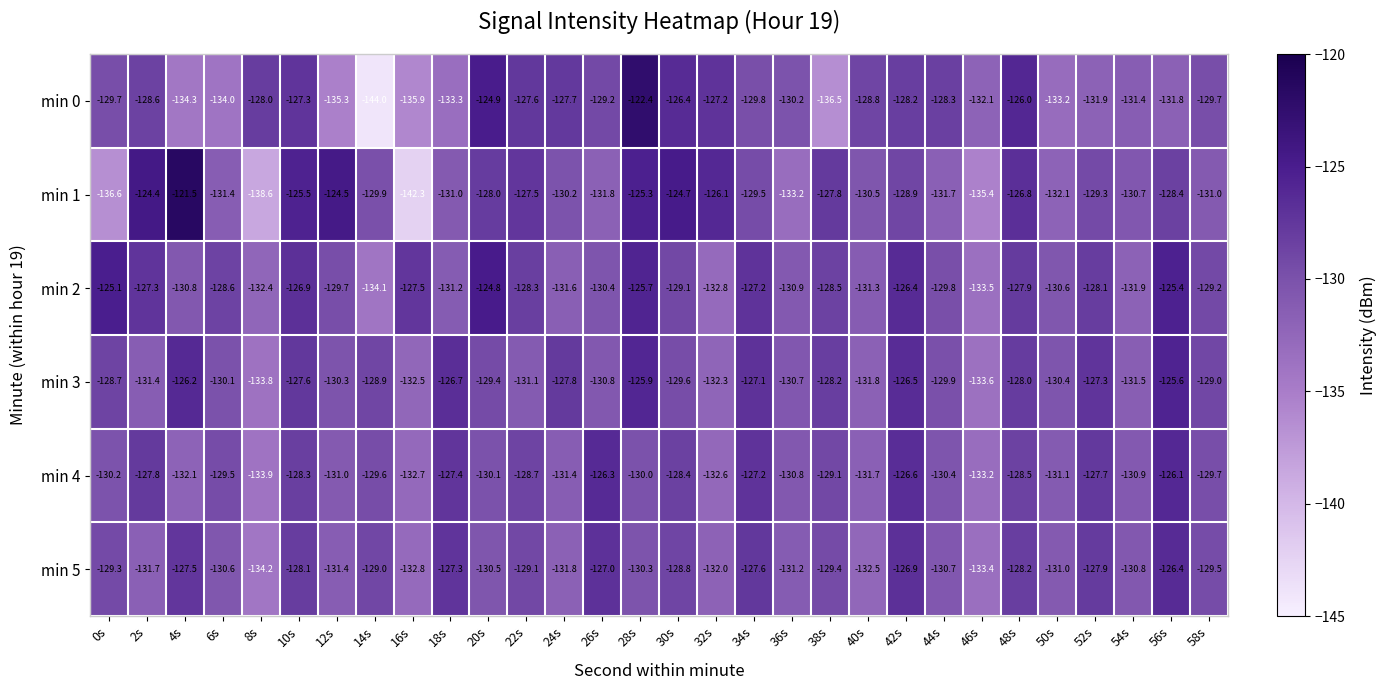

Read the min 1 value at 32s.

-126.1